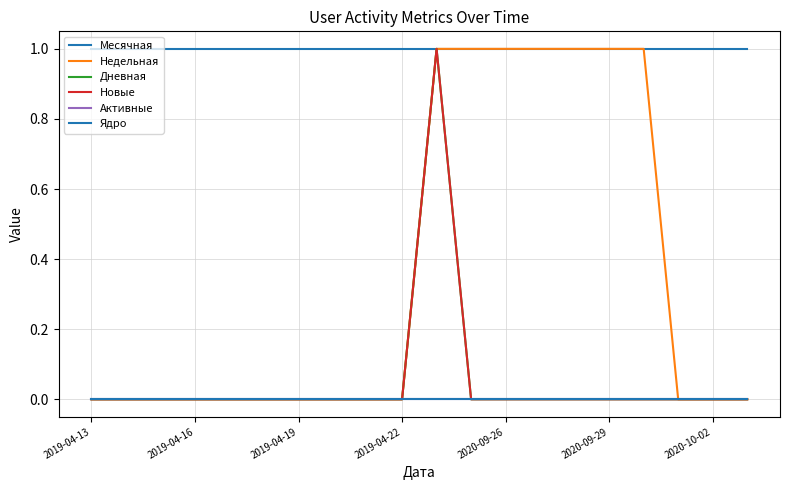

At which label is Недельная closest to 0?

2019-04-13